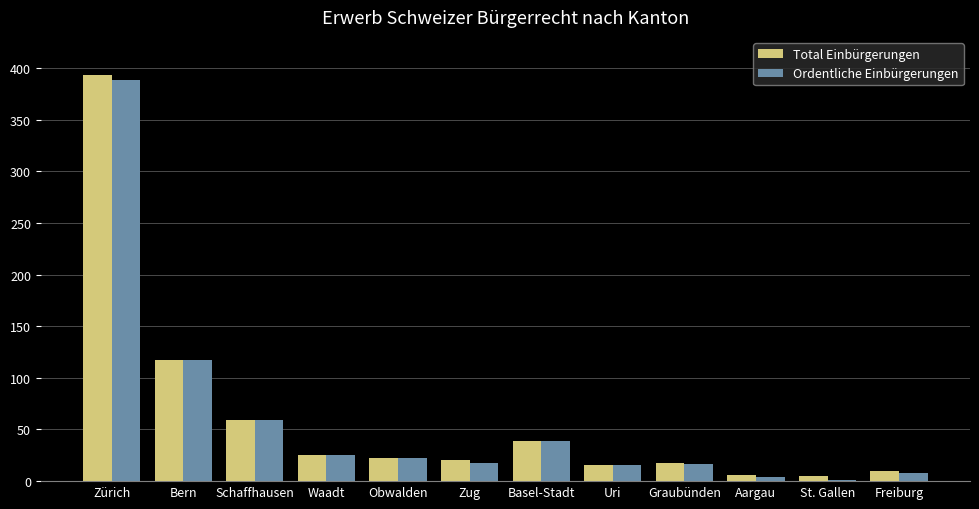

How many distinct data groups are displayed?

2